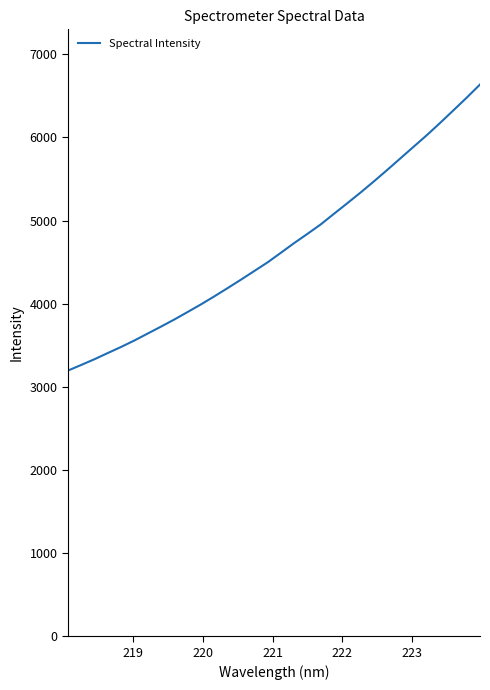

What is the difference between the maximum and minimum values?

3440.4